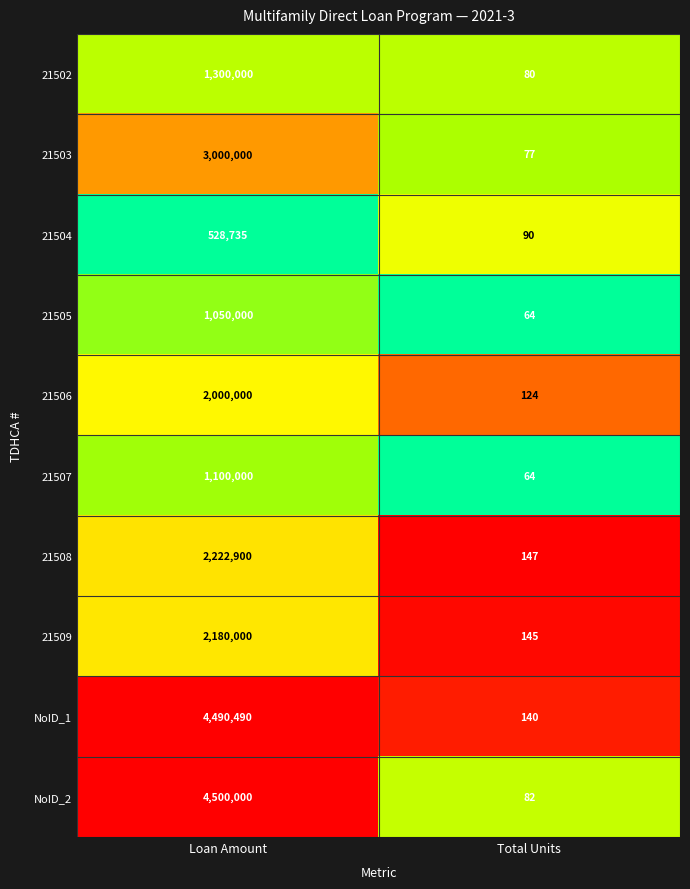

Is it true that 21503 equals 29 at Total Units?

False